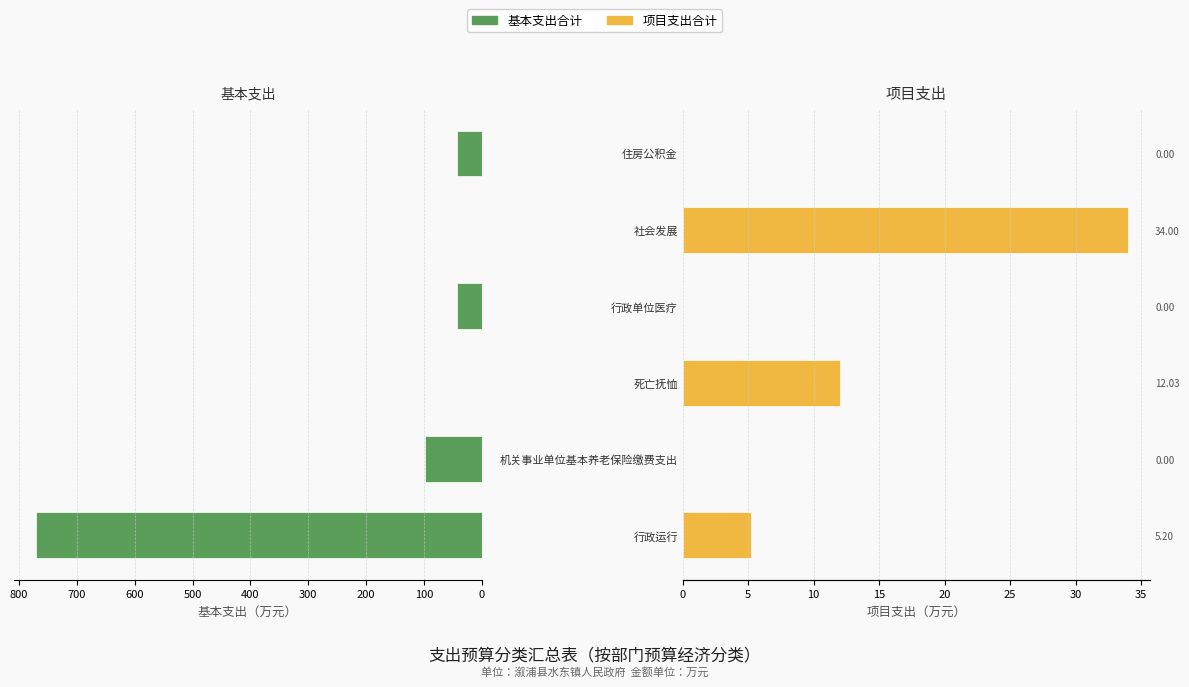

What is the difference between the highest and lowest values at 行政运行?

764.9